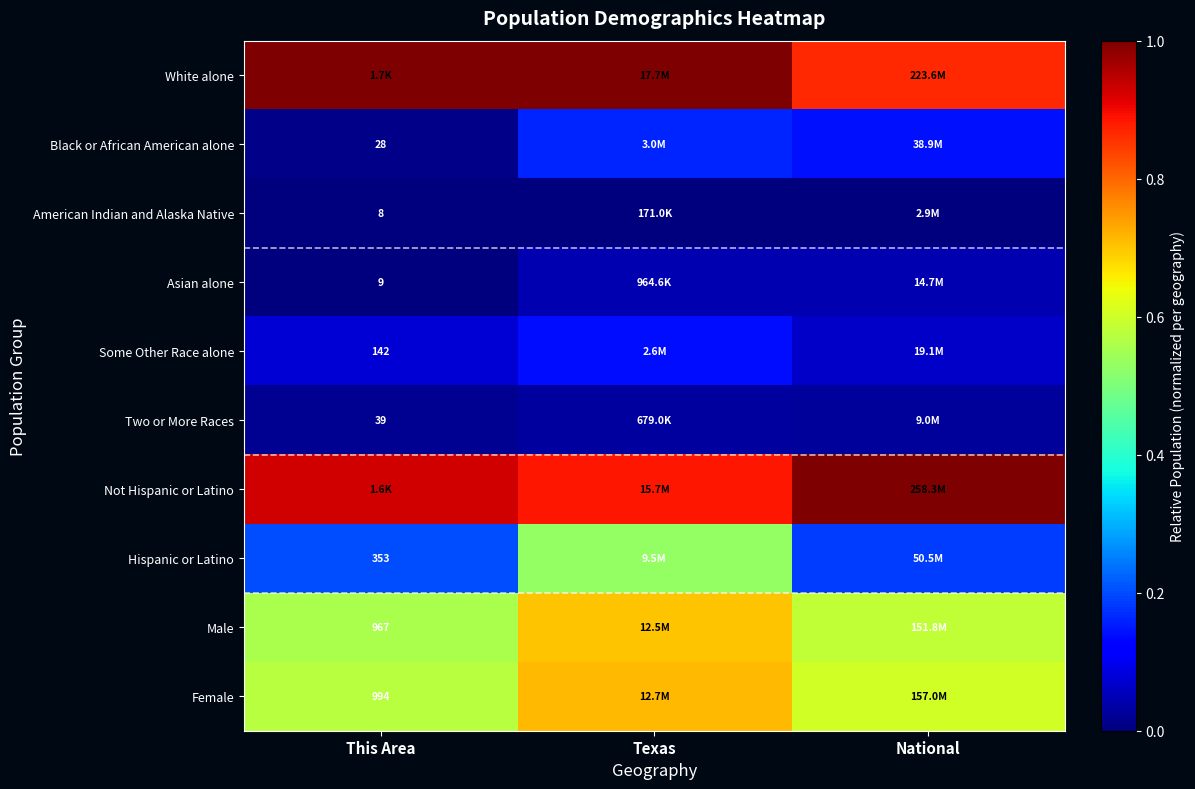

The value of Black or African American alone at Texas is 0.2. True or false?

True